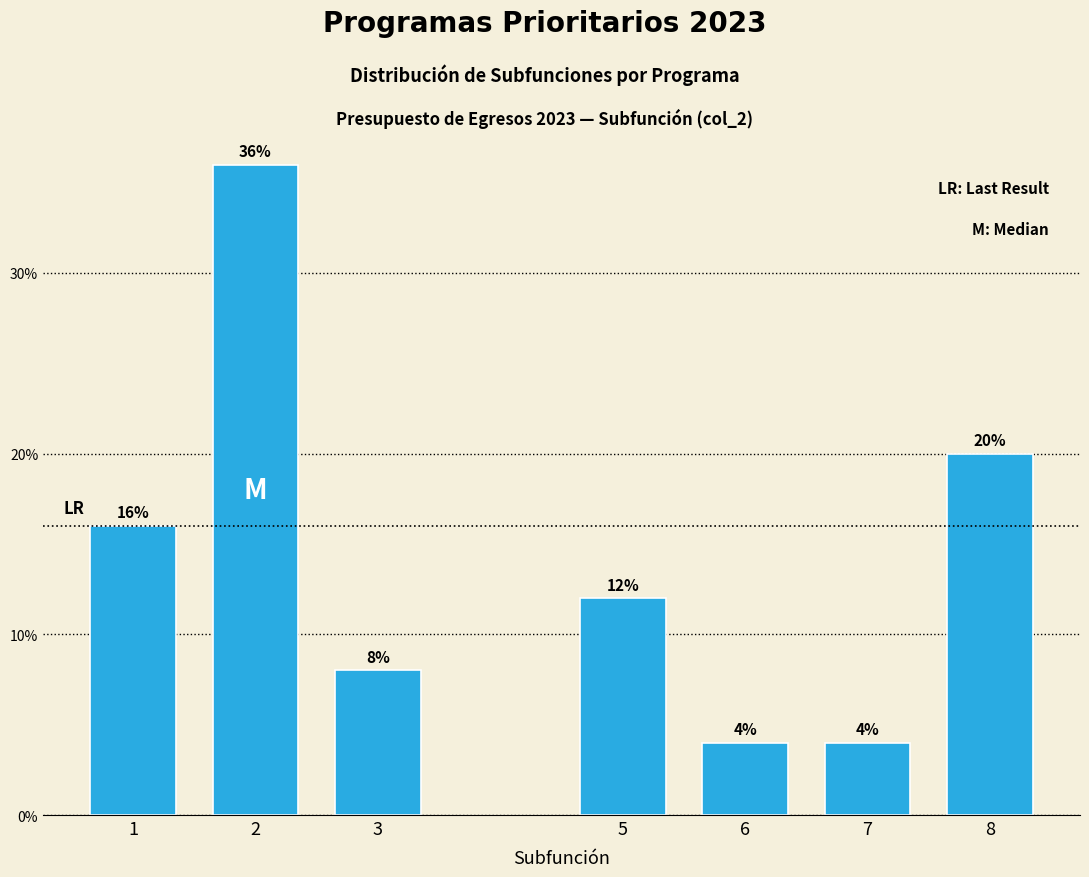

Reading left to right, extract all data points from this chart.

1=16	2=36	3=8	5=12	6=4	7=4	8=20